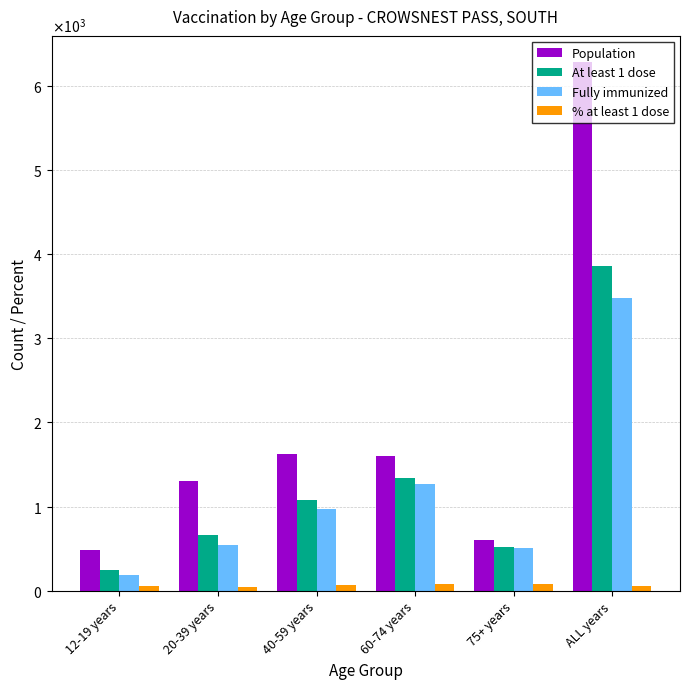

What is the label of the 3rd bar from the right?

60-74 years